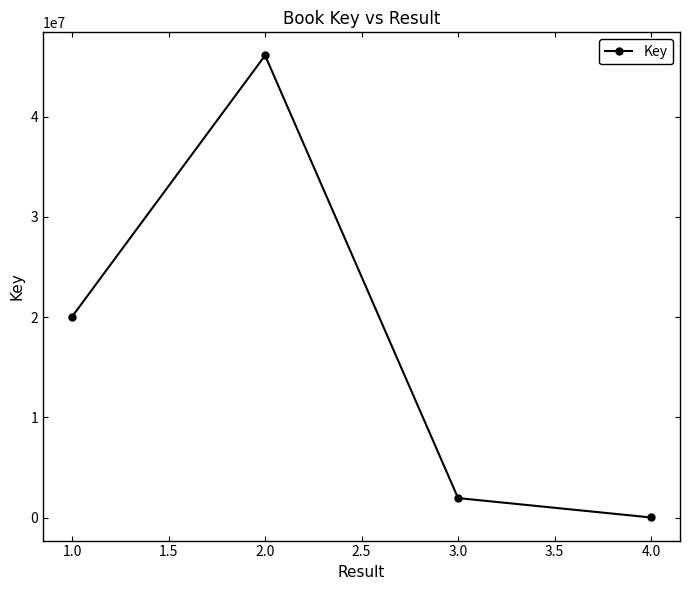

Is it true that the value at 1.0 is 20053070?

True